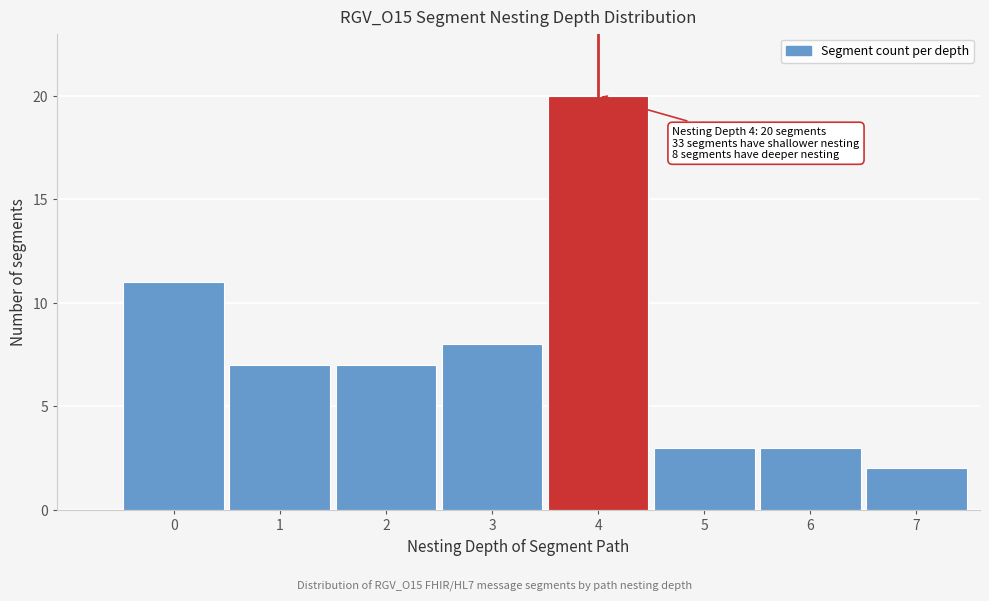

Reading right to left, what are all the values shown in this chart?

2	3	3	20	8	7	7	11